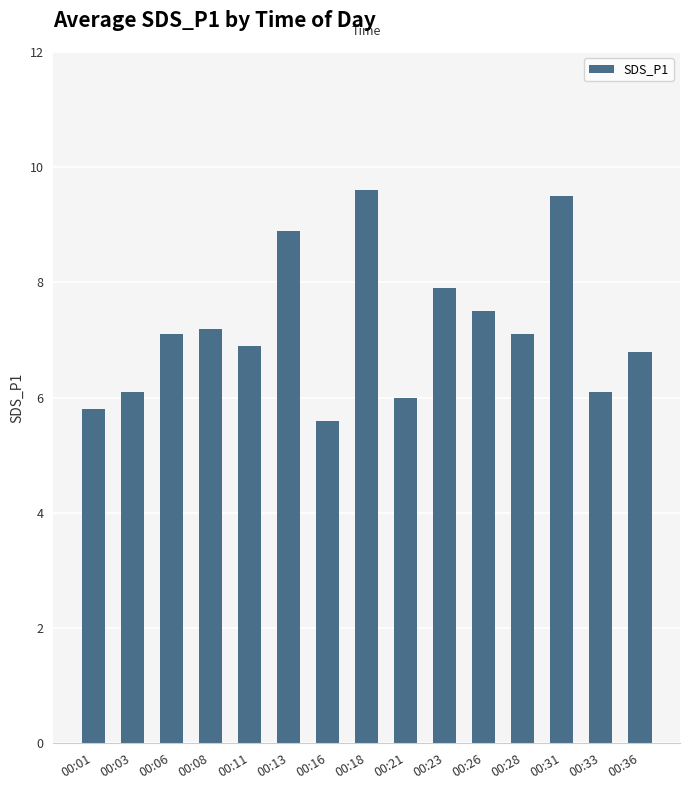

Does the chart contain stacked bars?

No